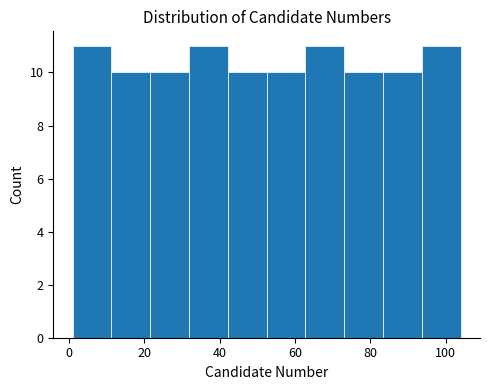

How tall is the bar that spans 62 to 74 on the x-axis? Neither the bar edges nor the heights are printed on the chart, so give them approximately, as read against the axes.

11